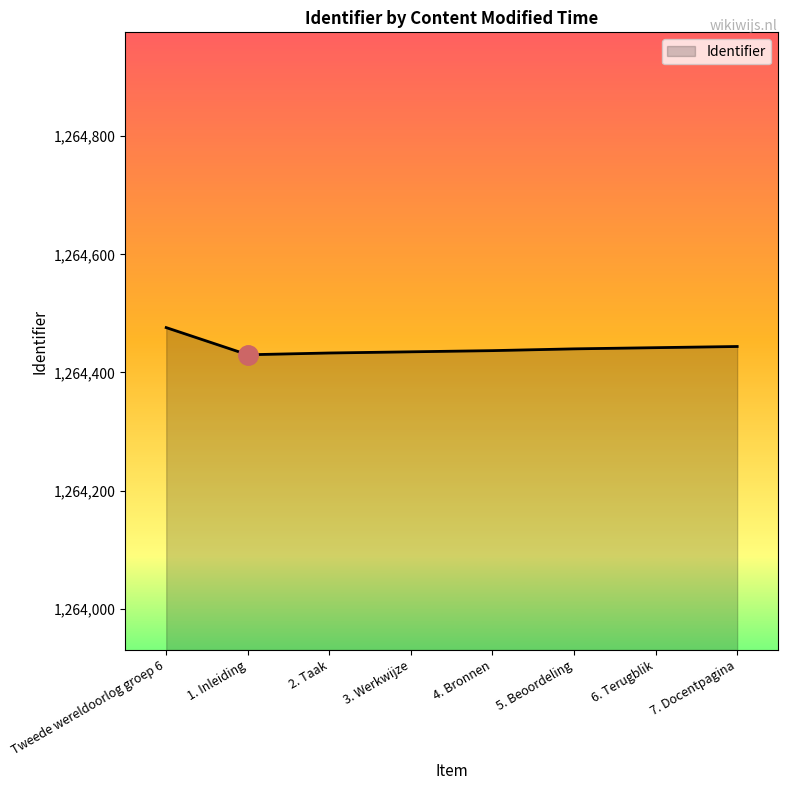

What is the sum of all values?

10115537